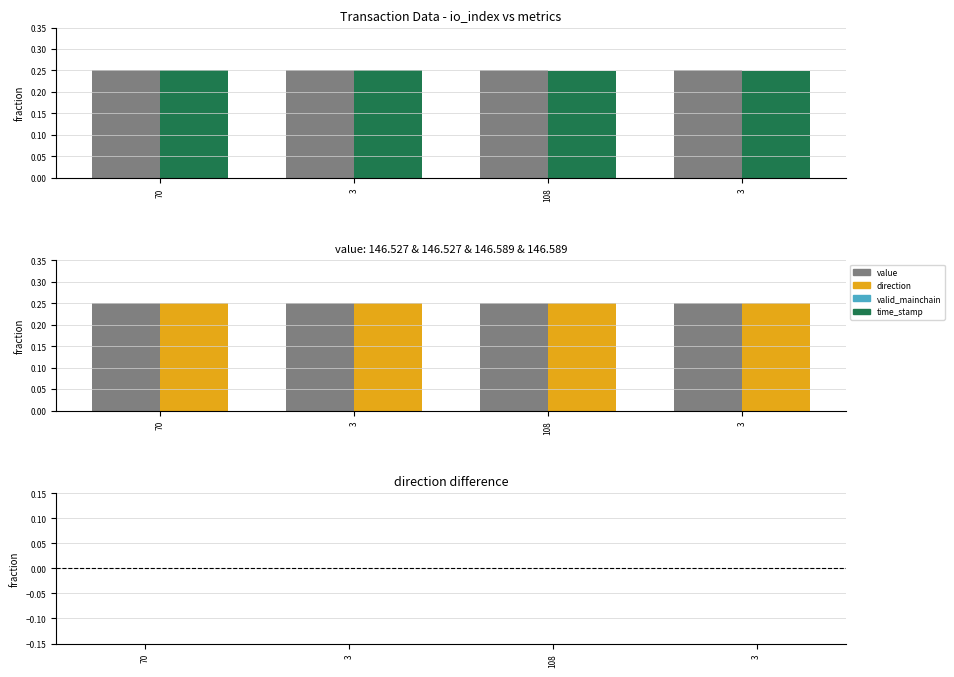

At which category is the sum across all series the highest?

70